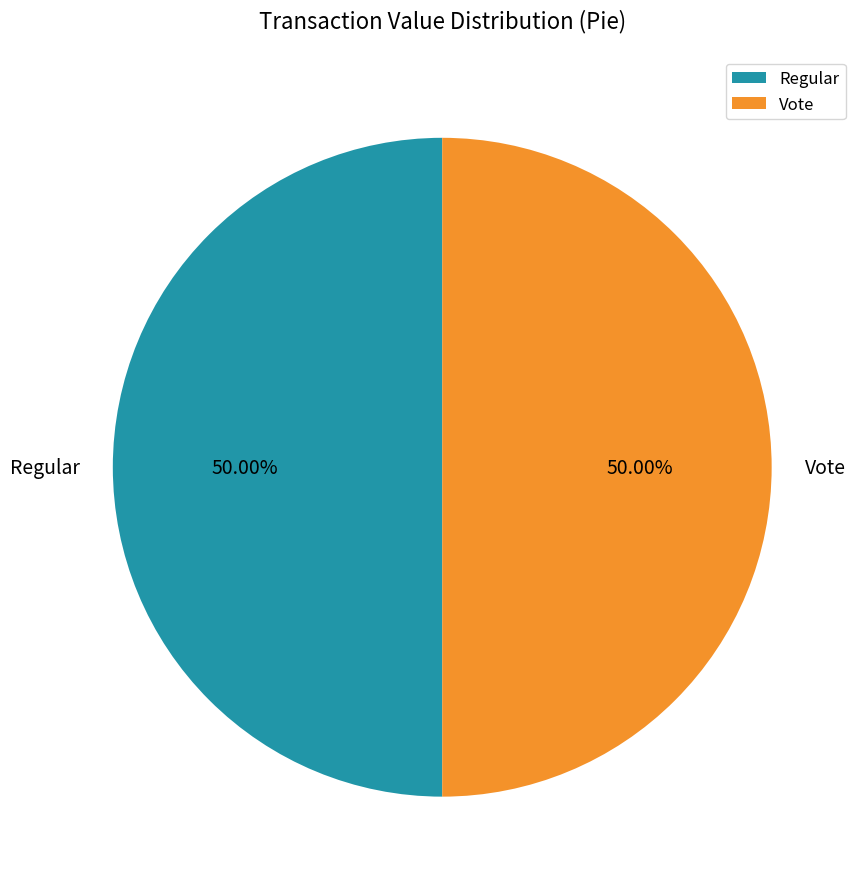

To the nearest percent, what is the average slice percentage?

50%